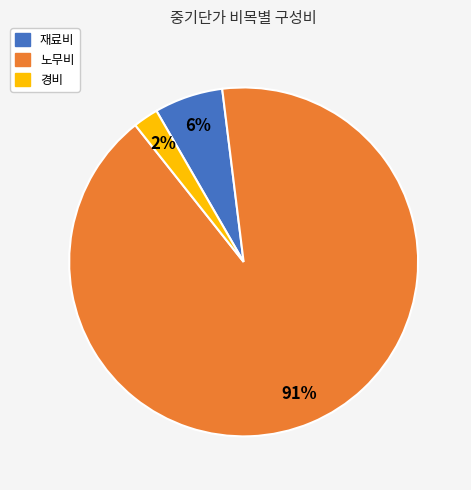

Is there any slice that represents more than half of the pie?

Yes